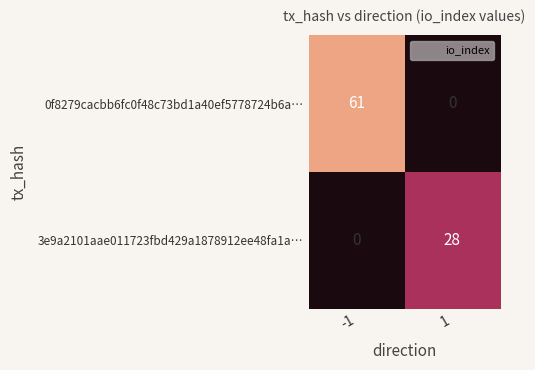

At how many categories does at least one series exceed 20?

2